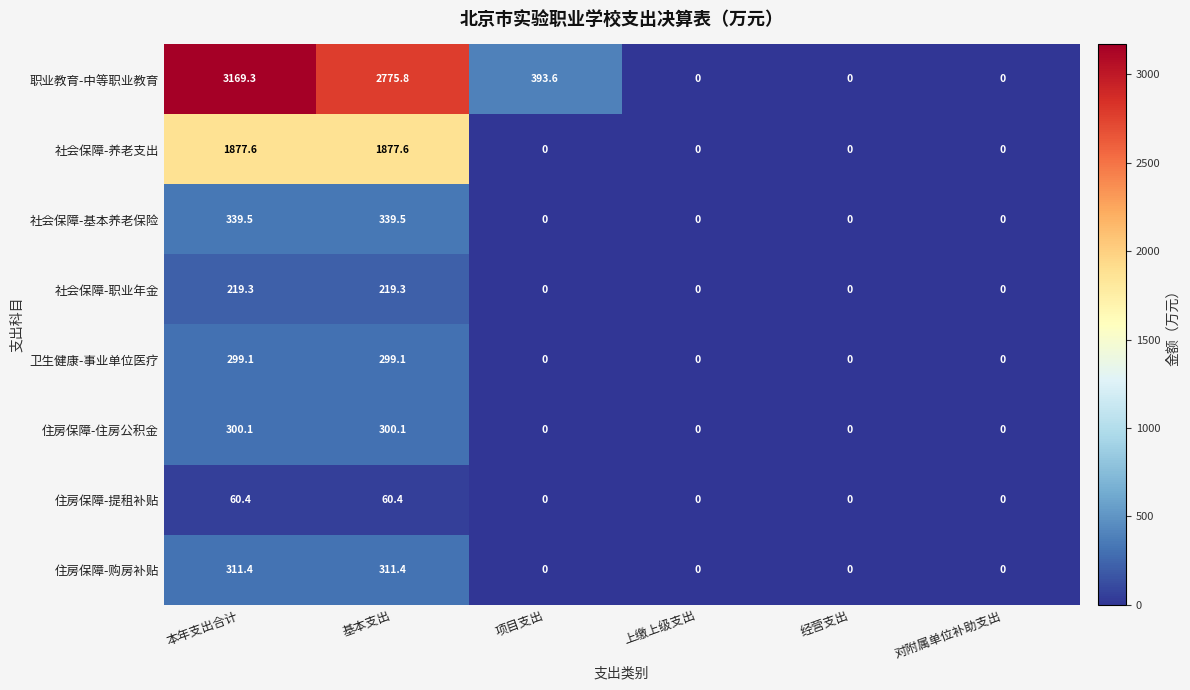

The 住房保障-提租补贴 series shows 0.0 at 对附属单位补助支出. True or false?

True